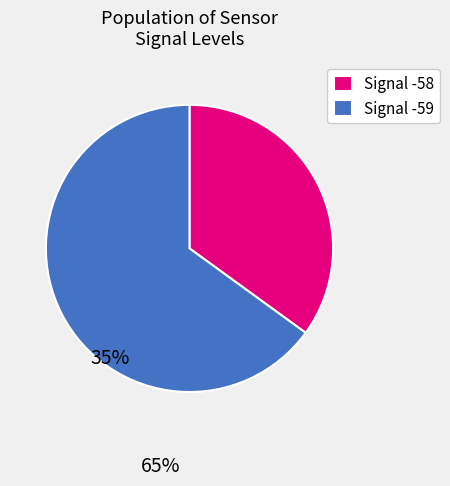

Approximately how many times larger is the value at Signal -58 compared to Signal -59?

0.5